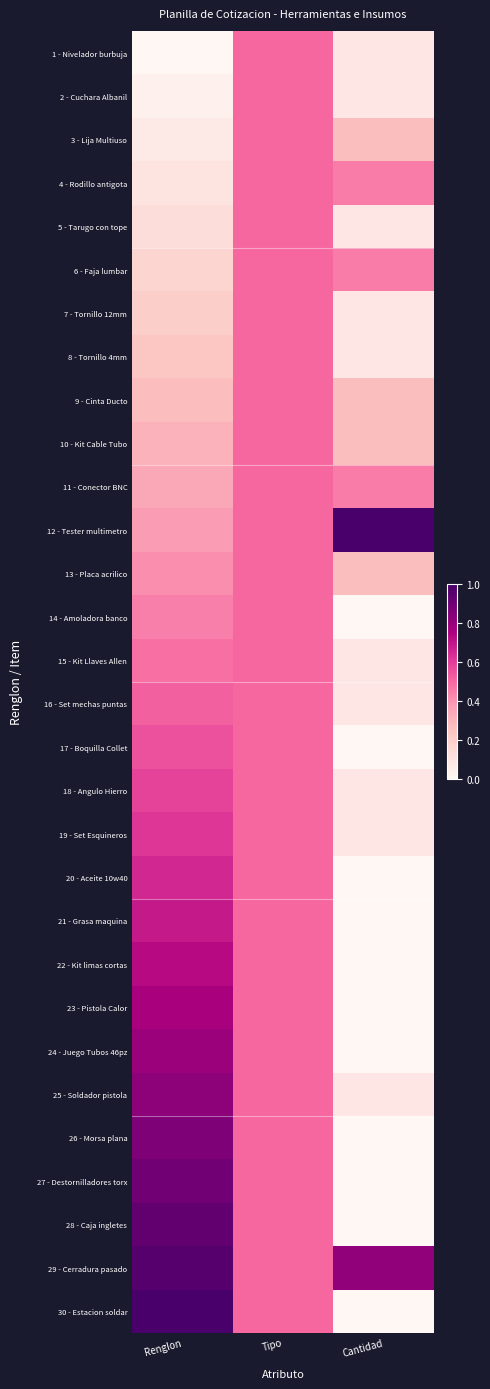

How many series are shown in this chart?

30